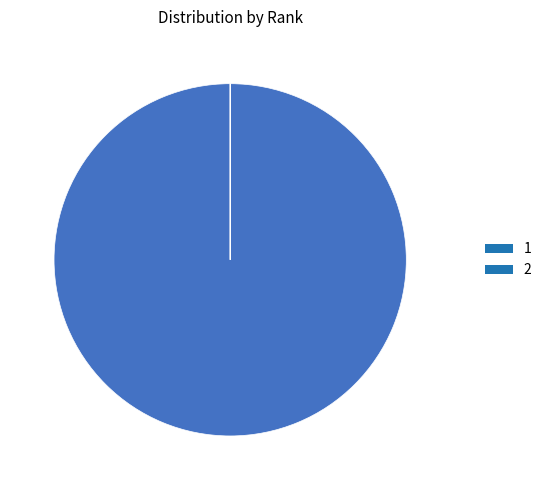

What is the majority slice?

1